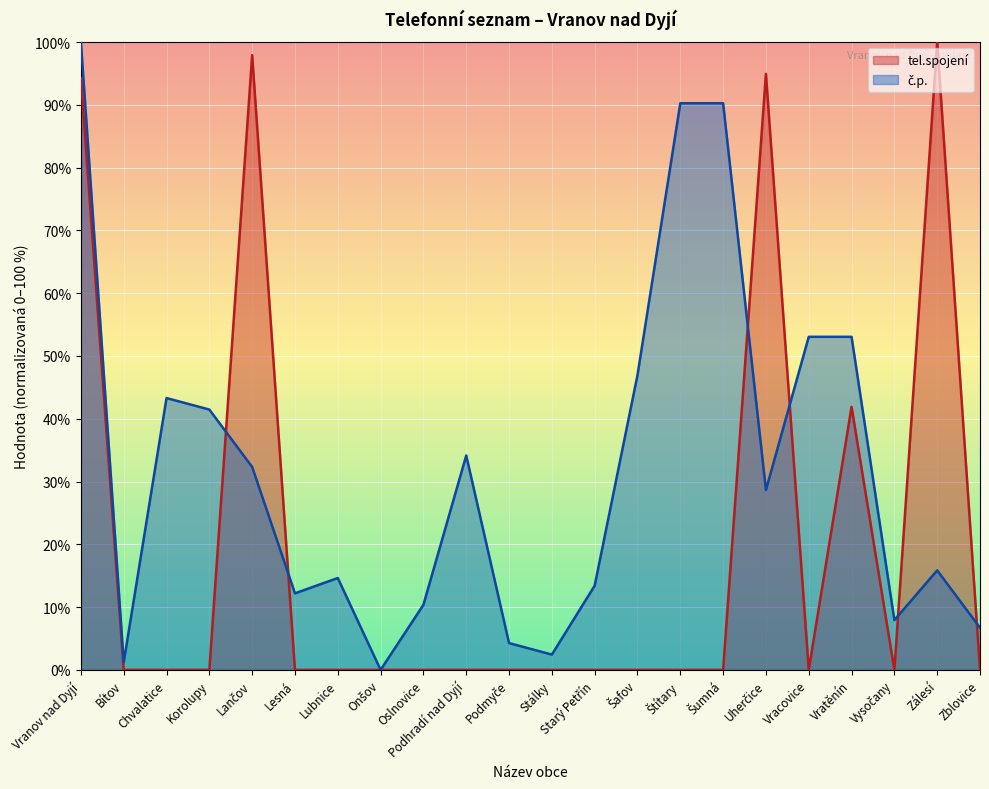

How many values in tel.spojení are above zero?

21